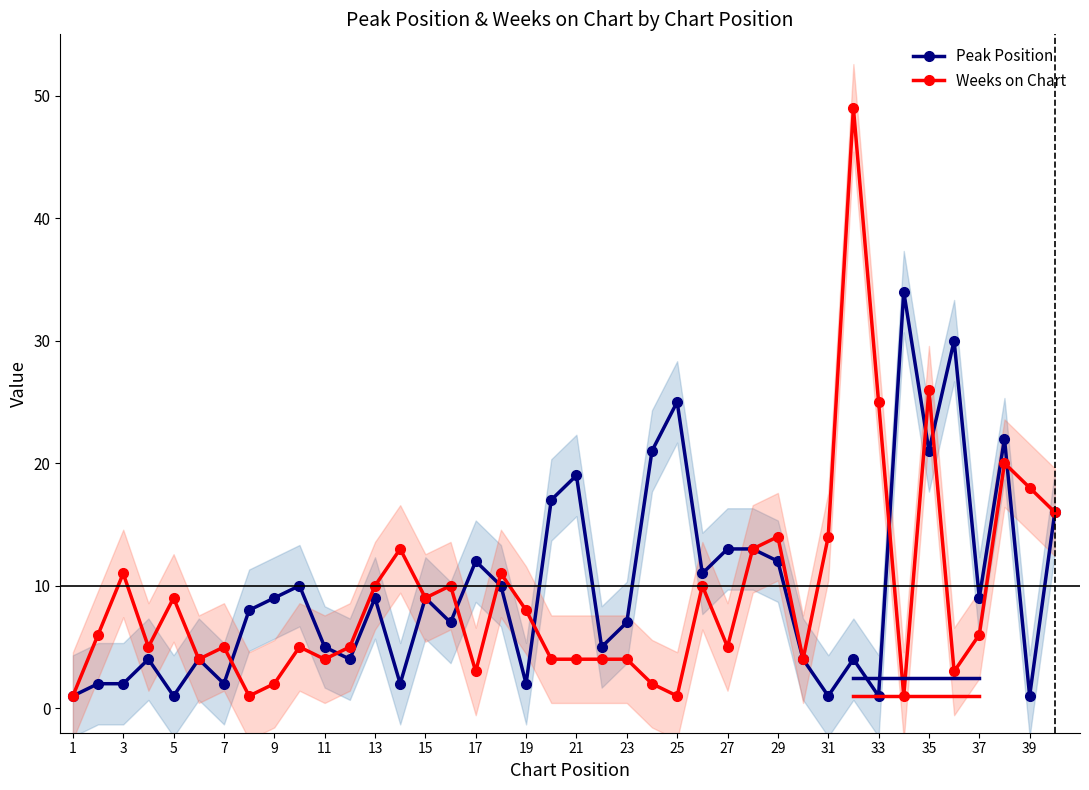

At how many categories does at least one series exceed 45?

1